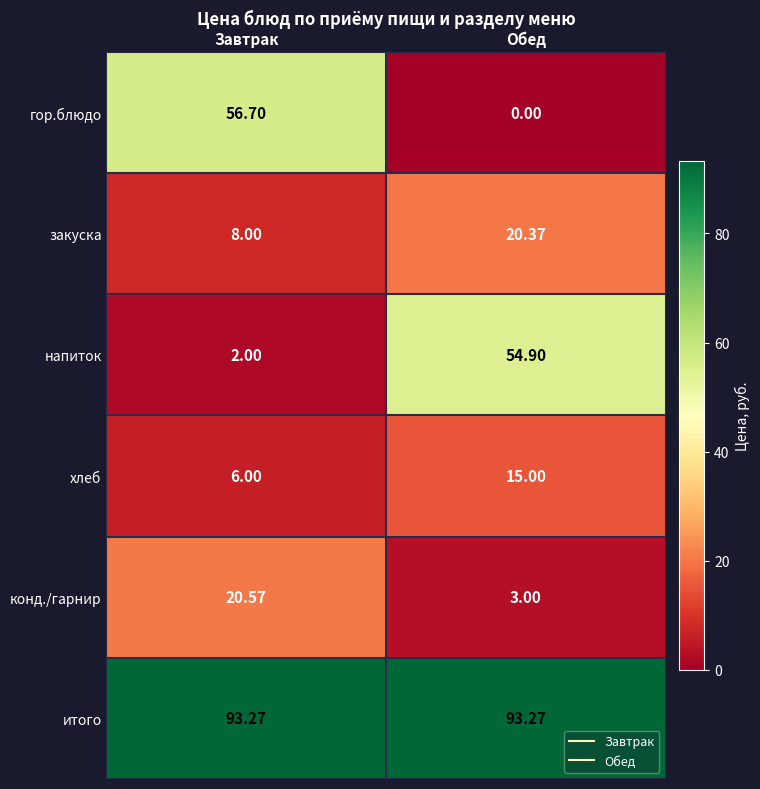

Rank the series at Обед from lowest to highest value.

гор.блюдо, конд./гарнир, хлеб, закуска, напиток, итого